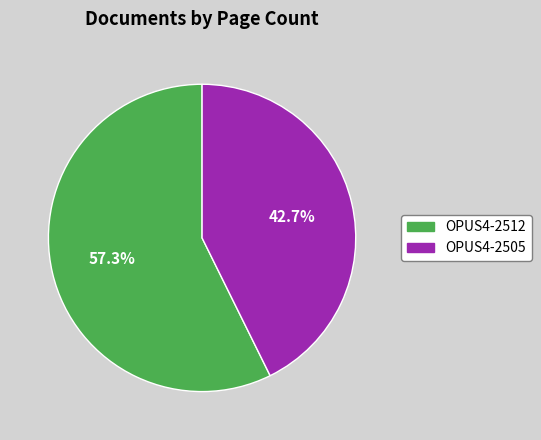

Combined, do OPUS4-2512 and OPUS4-2505 account for over 50%?

Yes